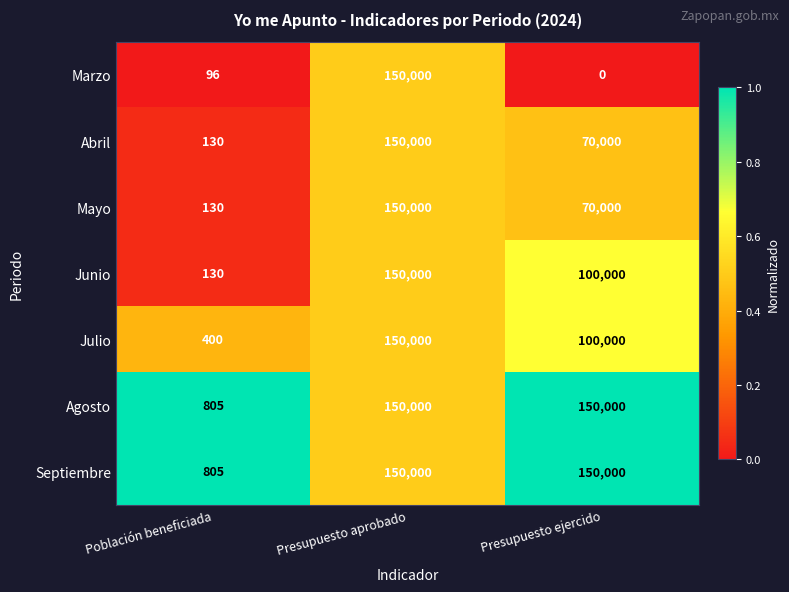

The Junio series shows 100000 at Presupuesto ejercido. True or false?

True